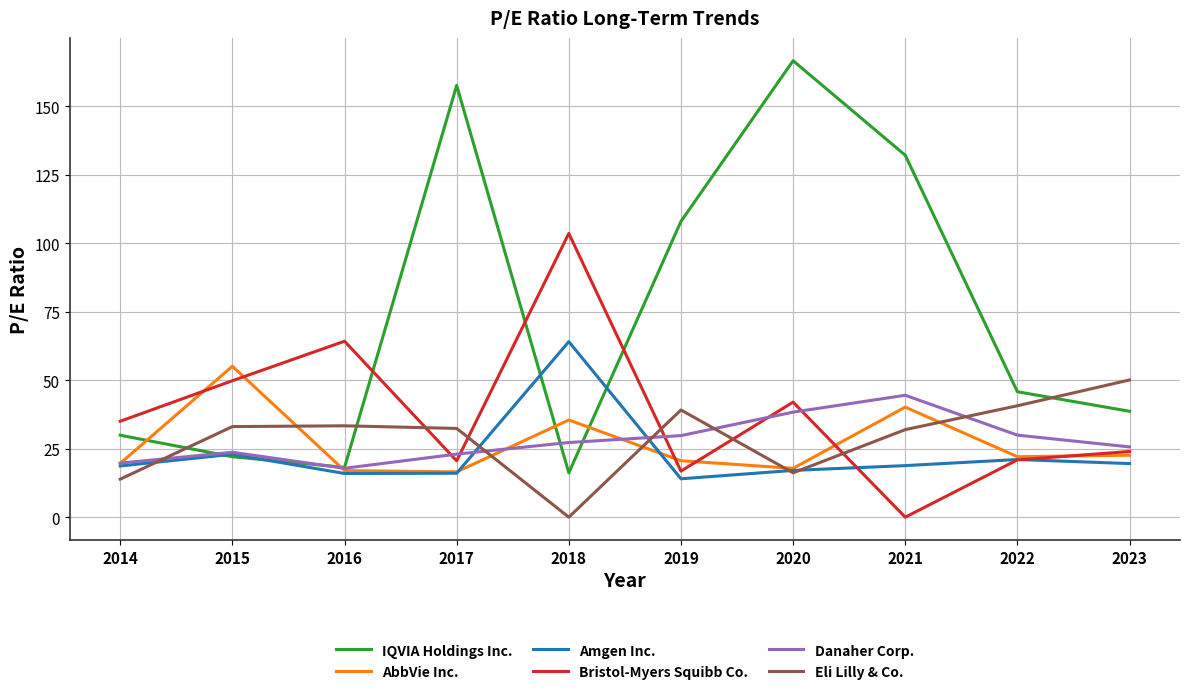

The Eli Lilly & Co. series shows 40.7 at 2022. True or false?

True